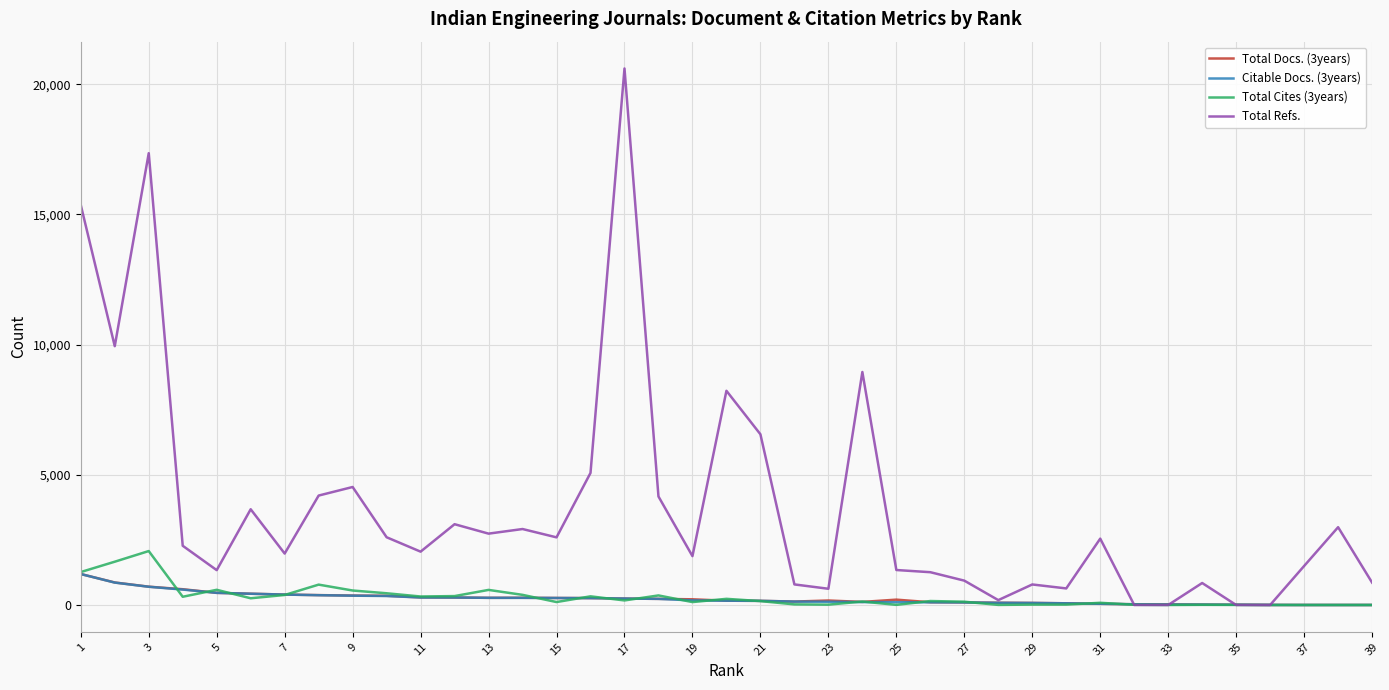

What is the difference between the maximum and minimum values in the Total Docs. (3years) series?

1189